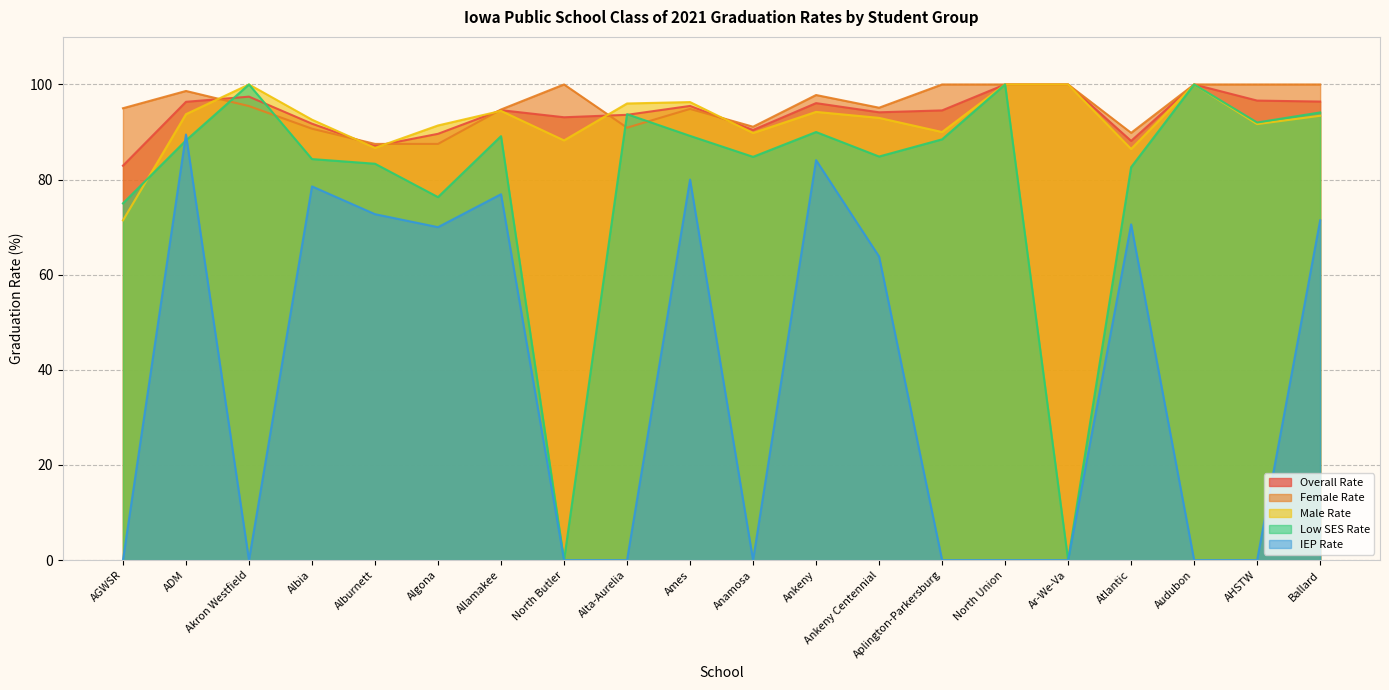

Between Ankeny Centennial and Ar-We-Va, which series saw the biggest shift?

Low SES Rate